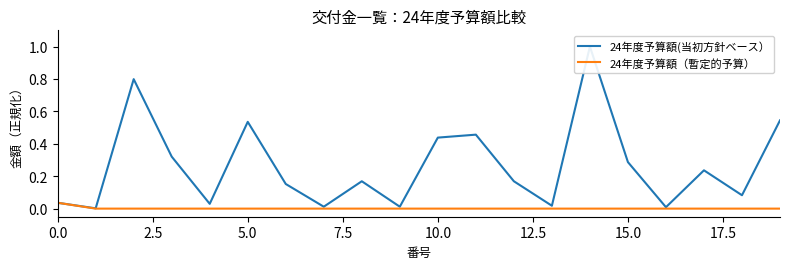

True or false: 24年度予算額（暫定的予算） has a value of 0.0 at 15.0.

True